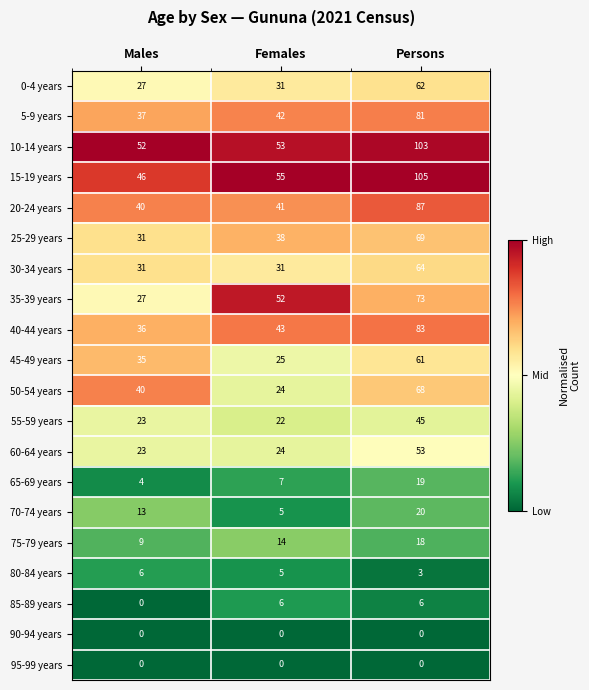

True or false: 25-29 years has a value of 69 at Persons.

True